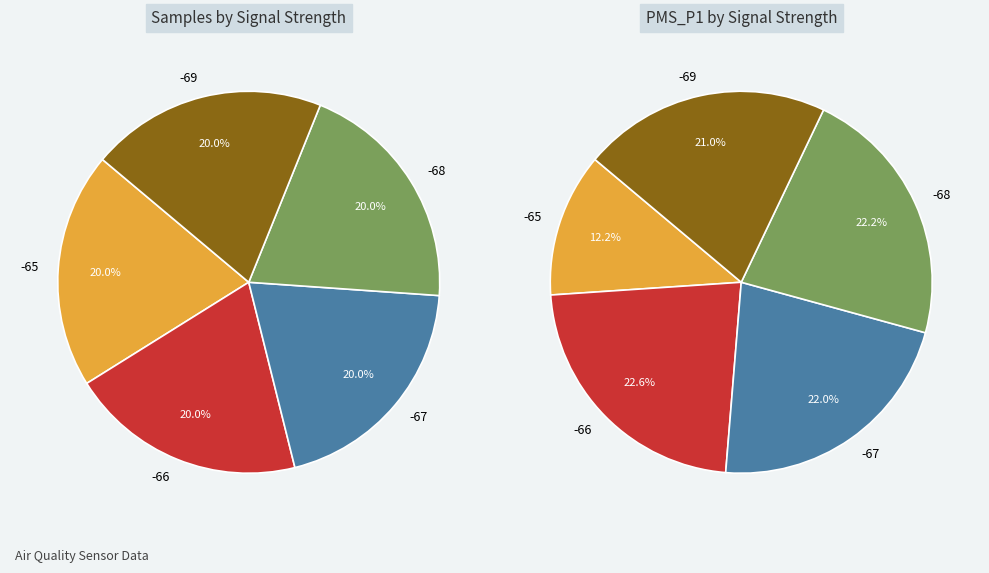

To the nearest percent, what portion does Signal -69 represent?

20%